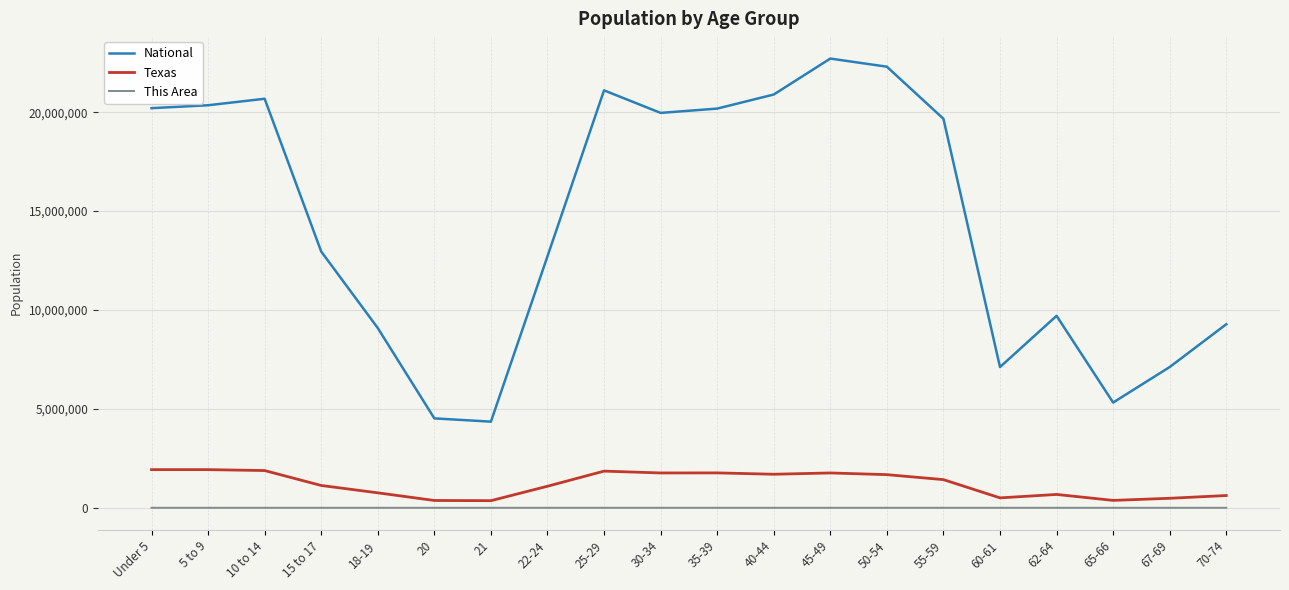

What is the maximum value shown in the chart?

22708591